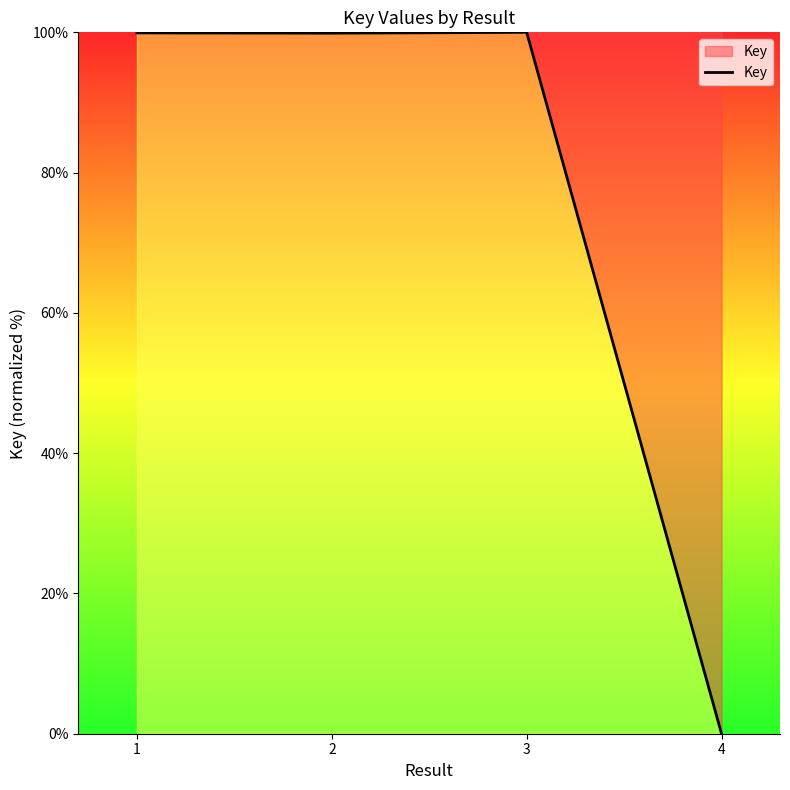

What is the maximum value shown in the chart?

100.0